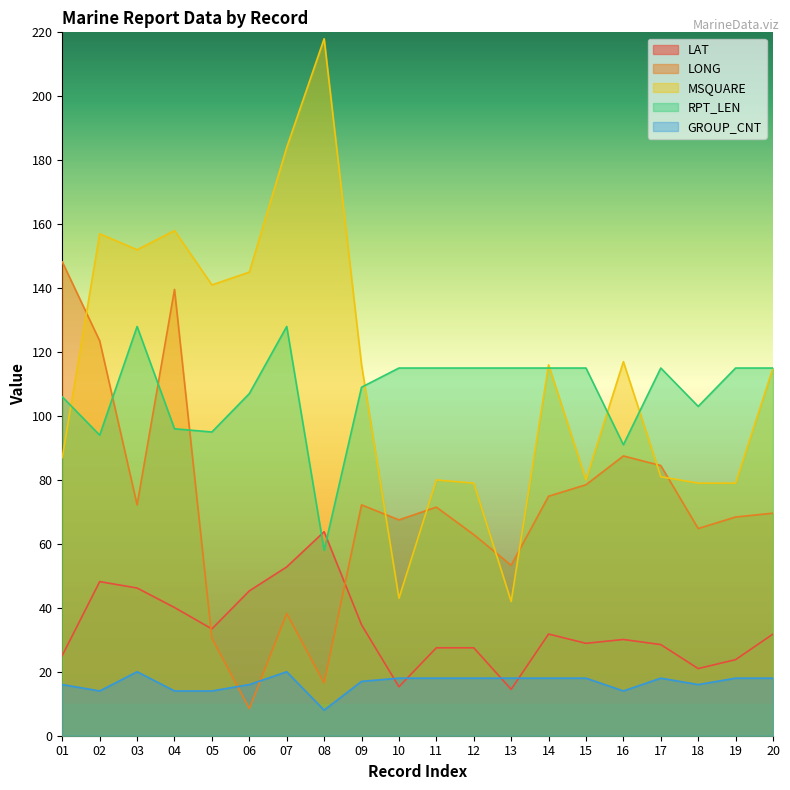

How many values in the GROUP_CNT series are below 18?

9